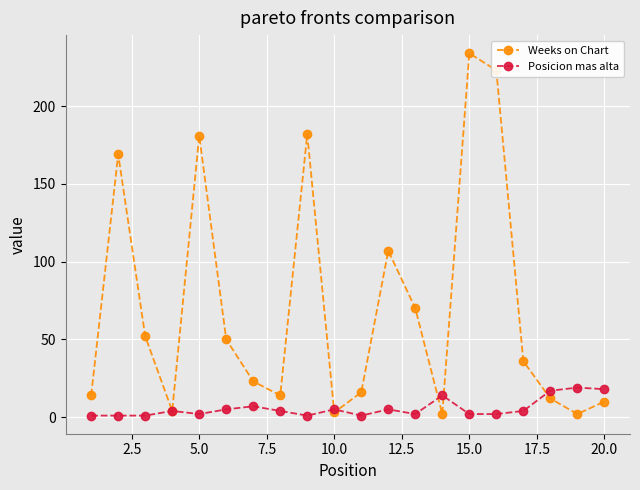

In Weeks on Chart, how many points are higher than both neighbors (excluding endpoints)?

5